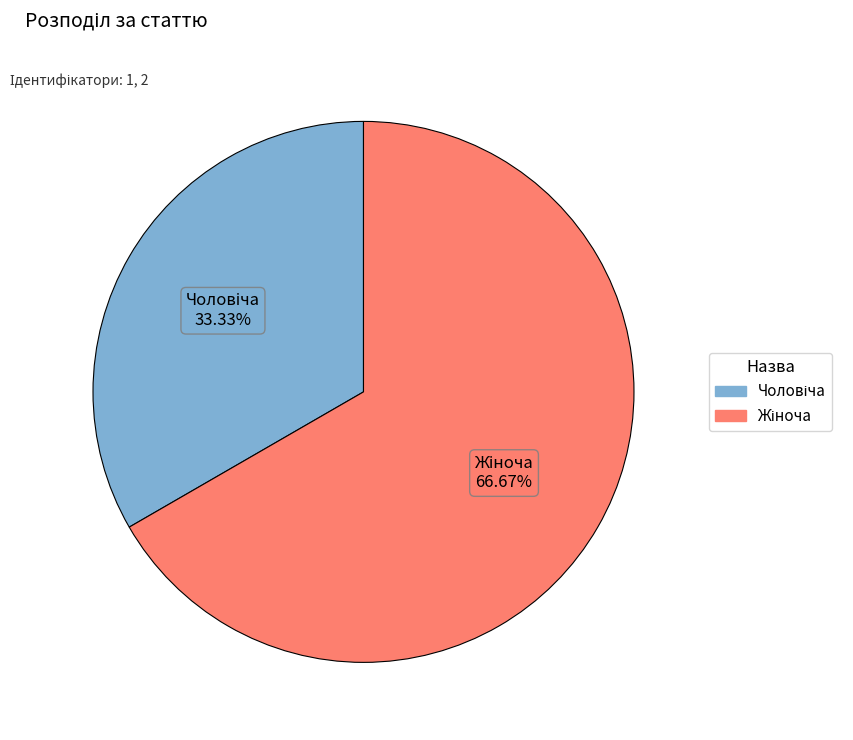

Is there any slice that represents more than half of the pie?

Yes